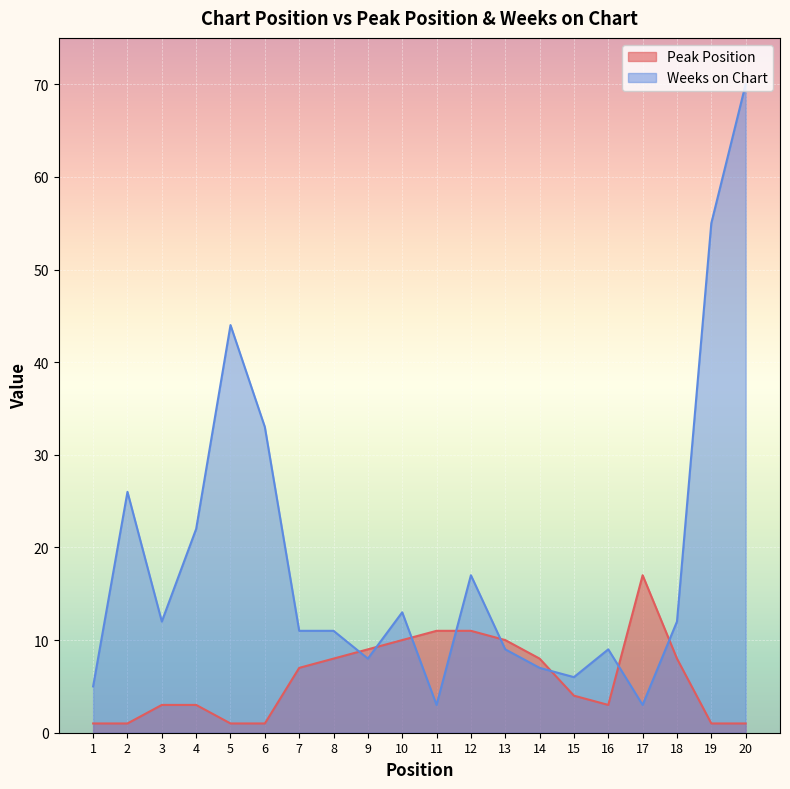

Reading left to right, list all the values displayed in this chart.

Peak Position: 1	1	3	3	1	1	7	8	9	10	11	11	10	8	4	3	17	8	1	1
Weeks on Chart: 5	26	12	22	44	33	11	11	8	13	3	17	9	7	6	9	3	12	55	70